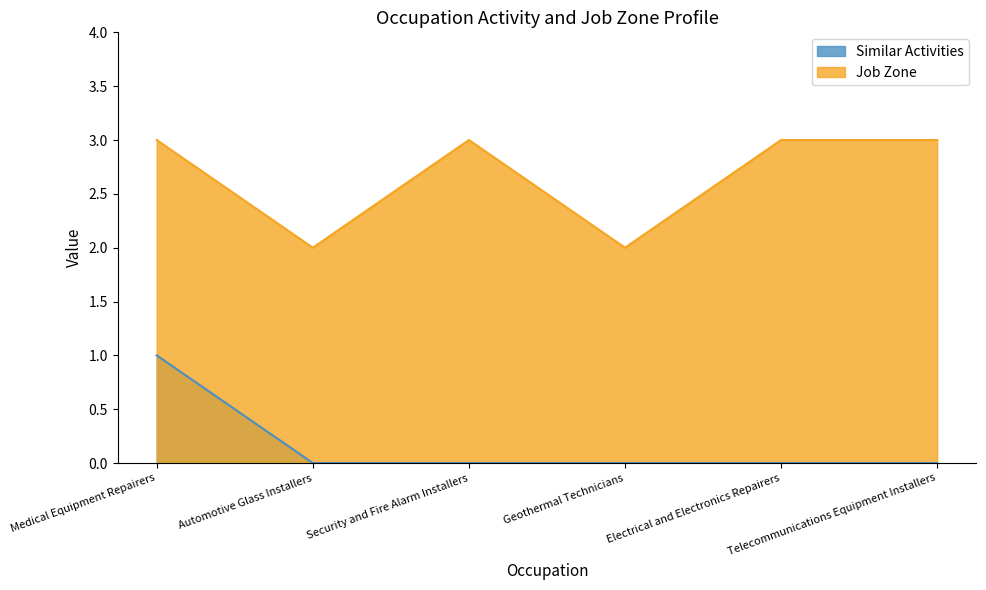

True or false: Job Zone and Similar Activities cross at least once.

False